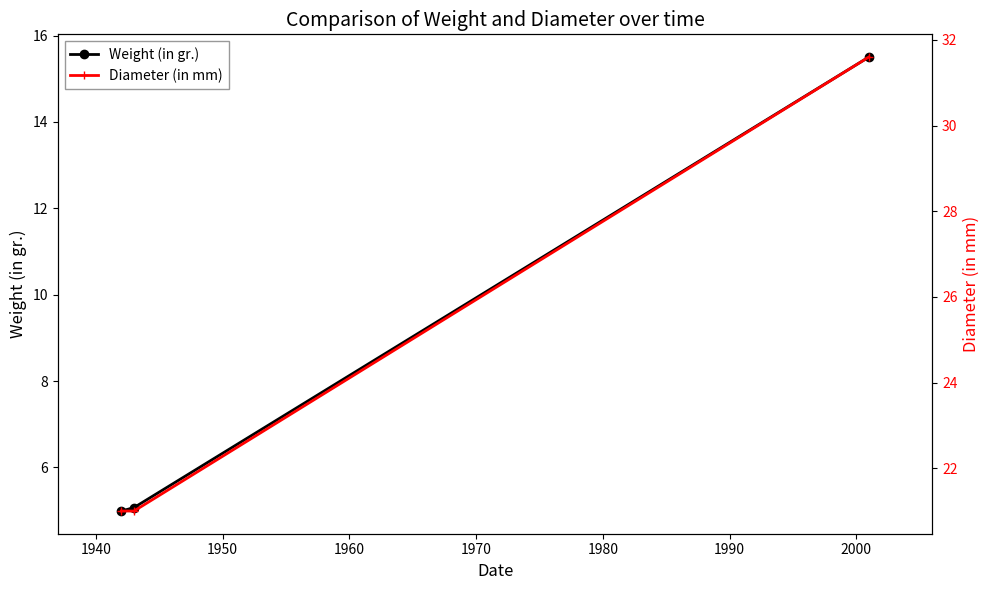

What are all the series names shown in the legend?

Weight (in gr.), Diameter (in mm)